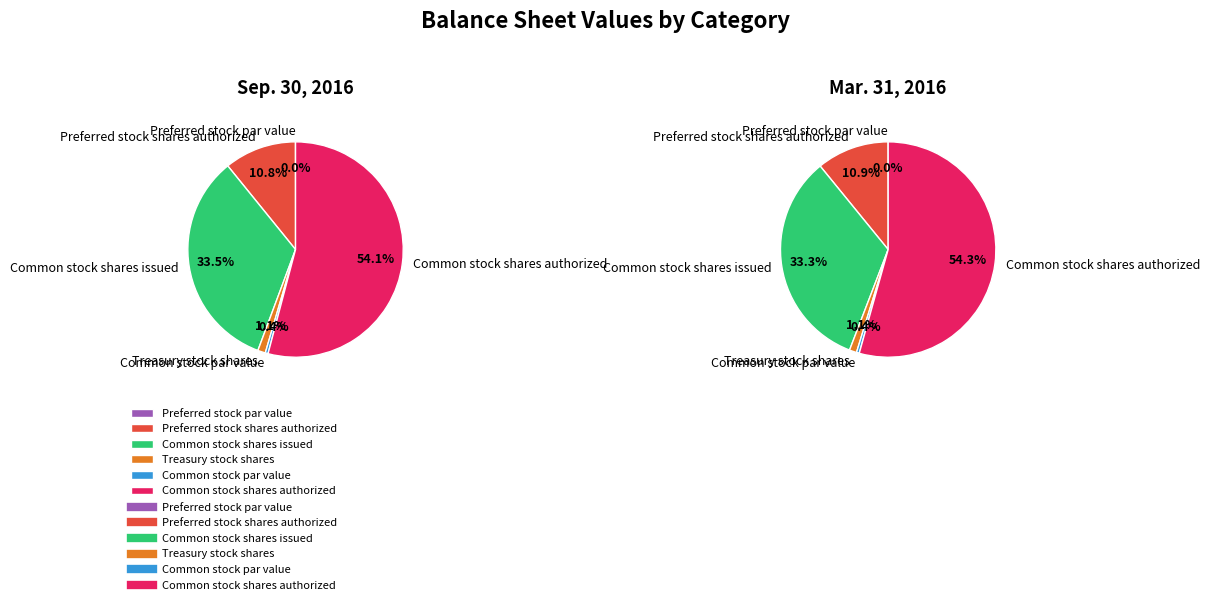

To the nearest percent, what percentage of the pie is Common stock shares issued?

33%